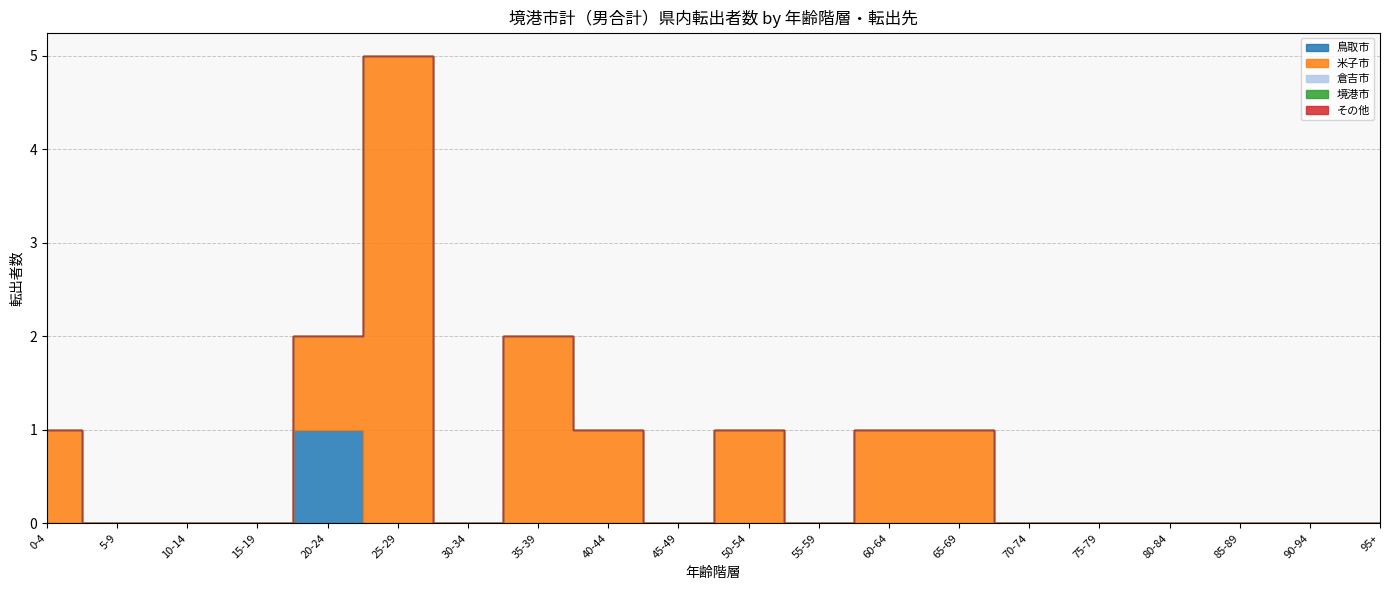

Is the value of 境港市 at ３５歳 greater than the value of 鳥取市 at ２７歳?

No